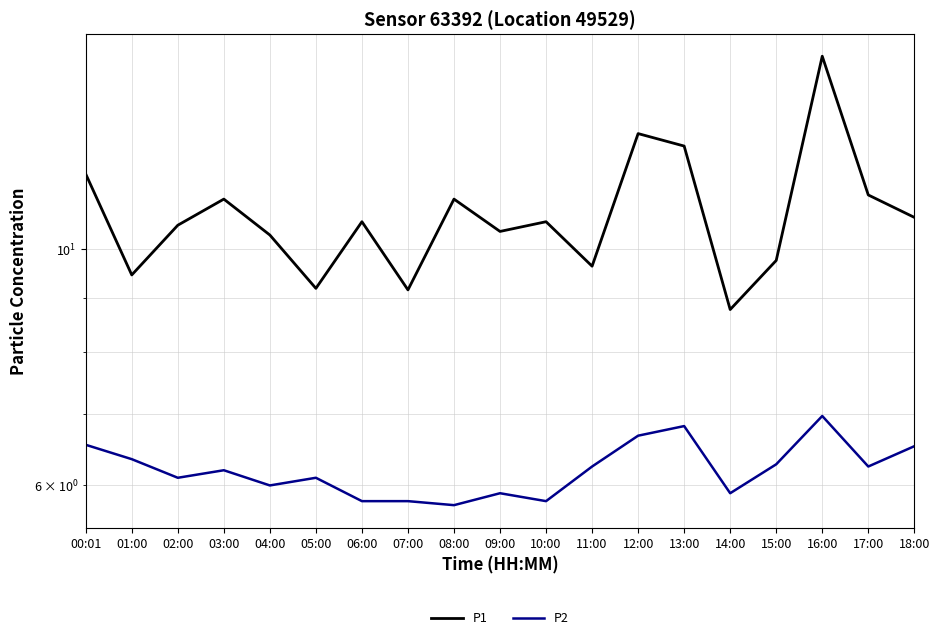

What is the sum of all P2 values?

118.0